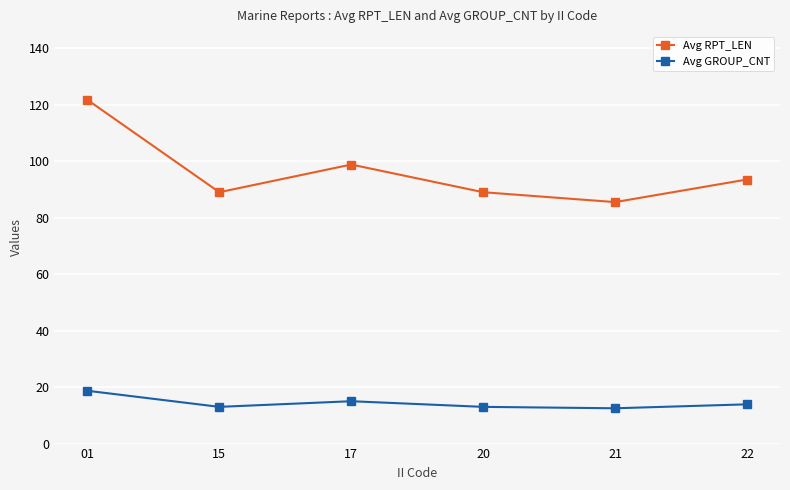

List the series in order of their peak value, lowest first.

Avg GROUP_CNT, Avg RPT_LEN